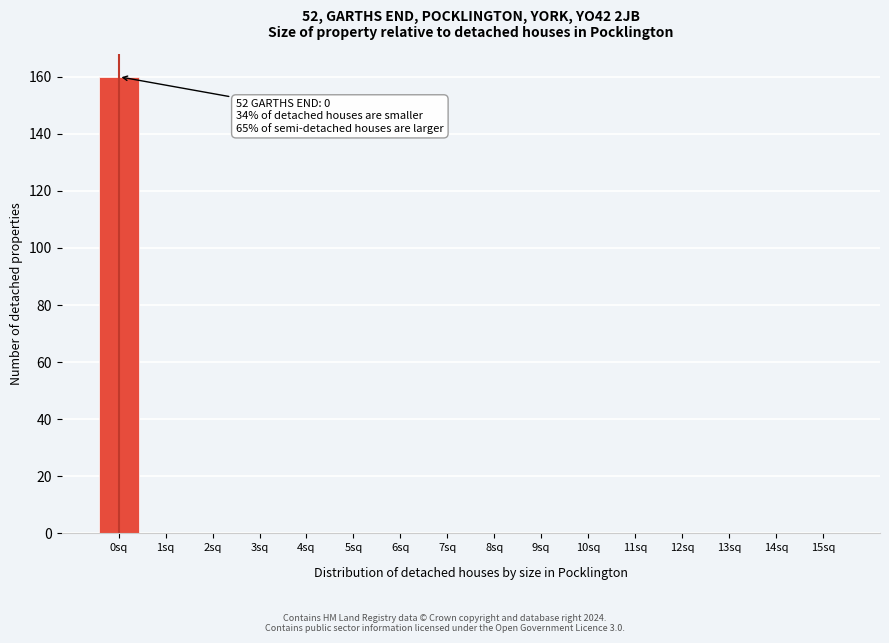

Reading right to left, transcribe all the data shown in this chart.

15sq=0	14sq=0	13sq=0	12sq=0	11sq=0	10sq=0	9sq=0	8sq=0	7sq=0	6sq=0	5sq=0	4sq=0	3sq=0	2sq=0	1sq=0	0sq=160